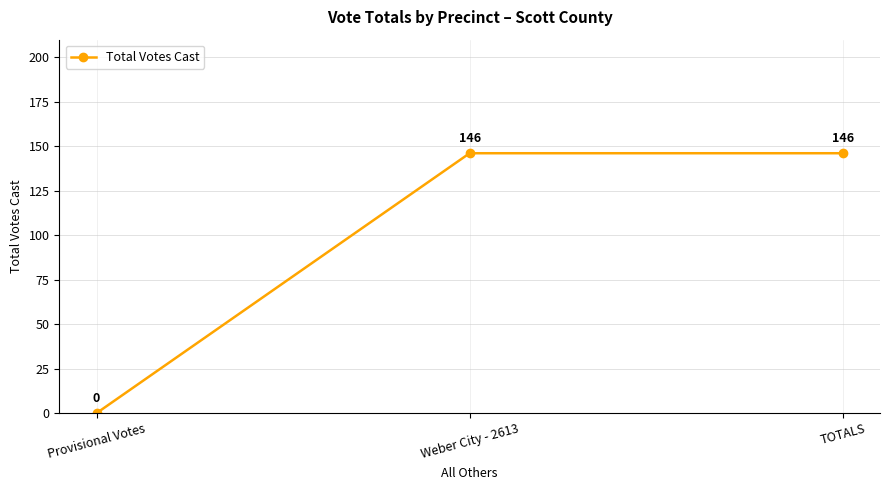

What position from the left is TOTALS?

3